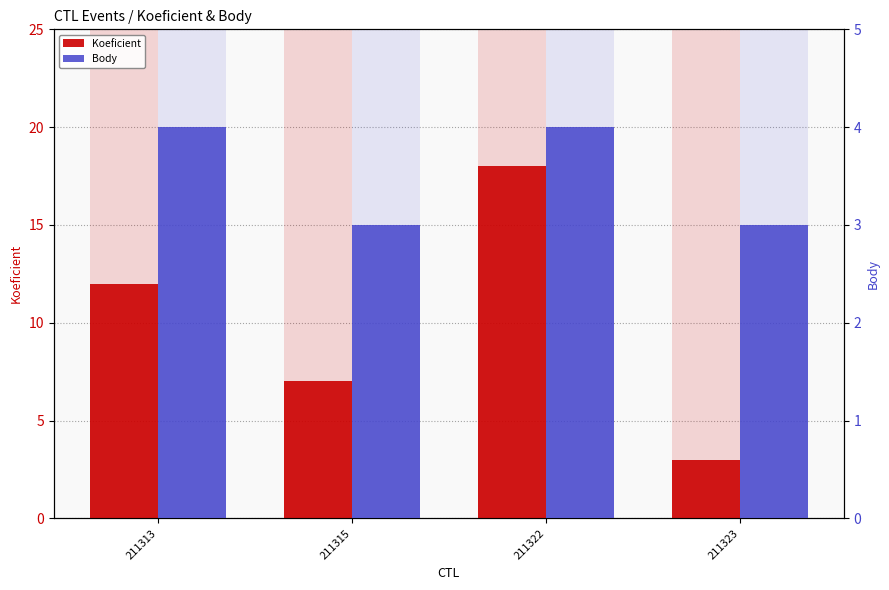

What is the average value of the Body series?

4